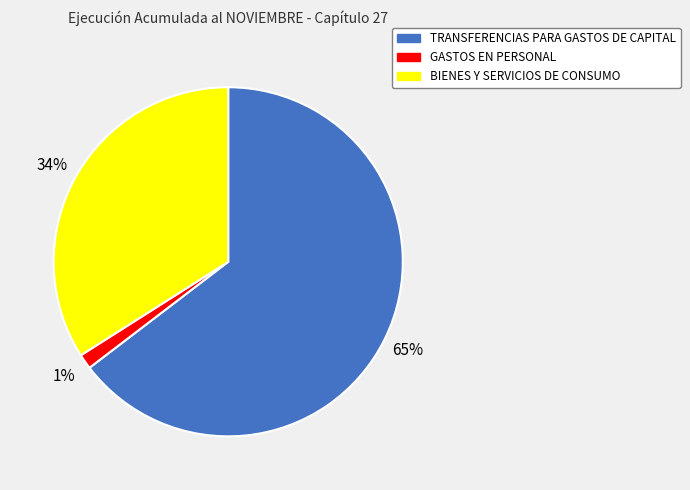

To the nearest percent, what is the difference between the TRANSFERENCIAS PARA GASTOS DE CAPITAL and BIENES Y SERVICIOS DE CONSUMO slice percentages?

31%